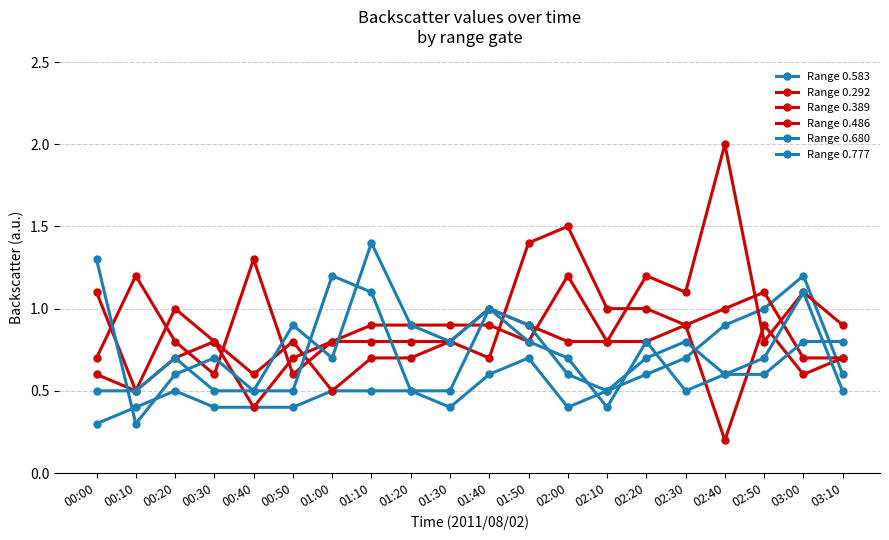

What is the label of the 7th point from the left?

01:00